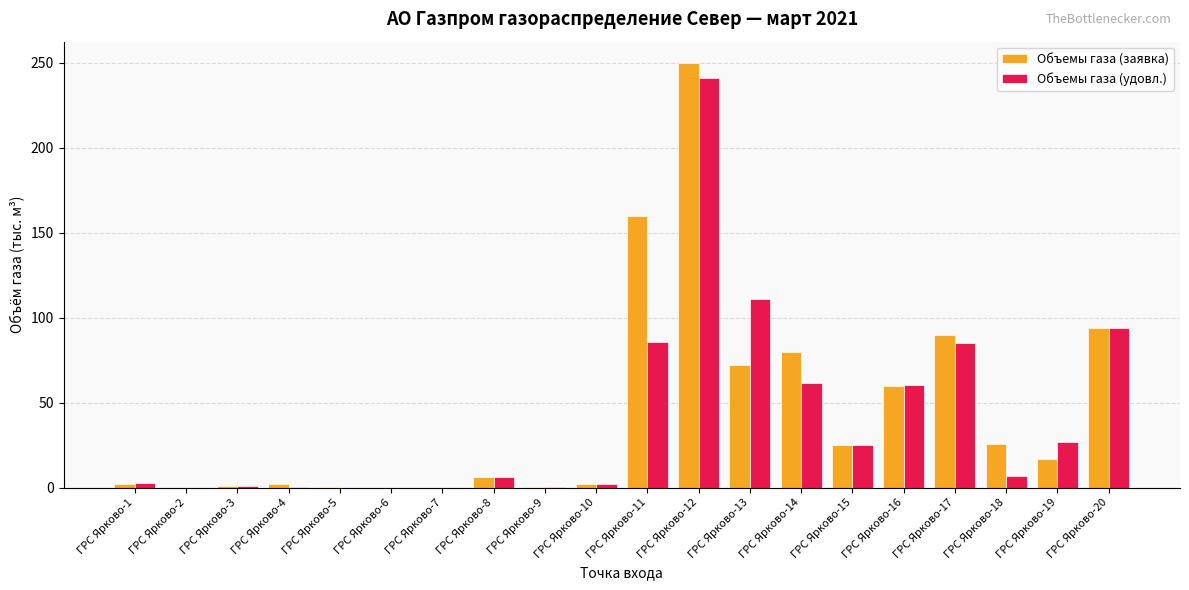

At which category does the chart reach its peak across all series?

ГРС Ярково-12